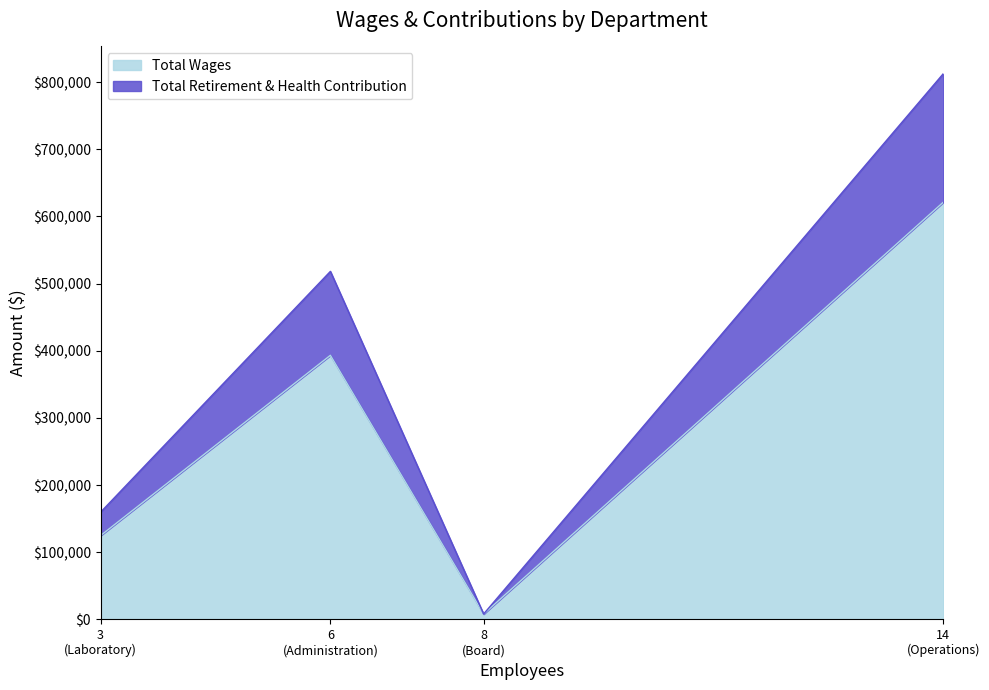

Which has a higher value, Laboratory or Operations?

Operations